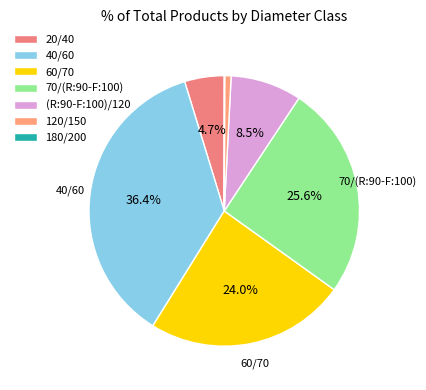

The 120/150 slice represents 11% of the pie. True or false?

False